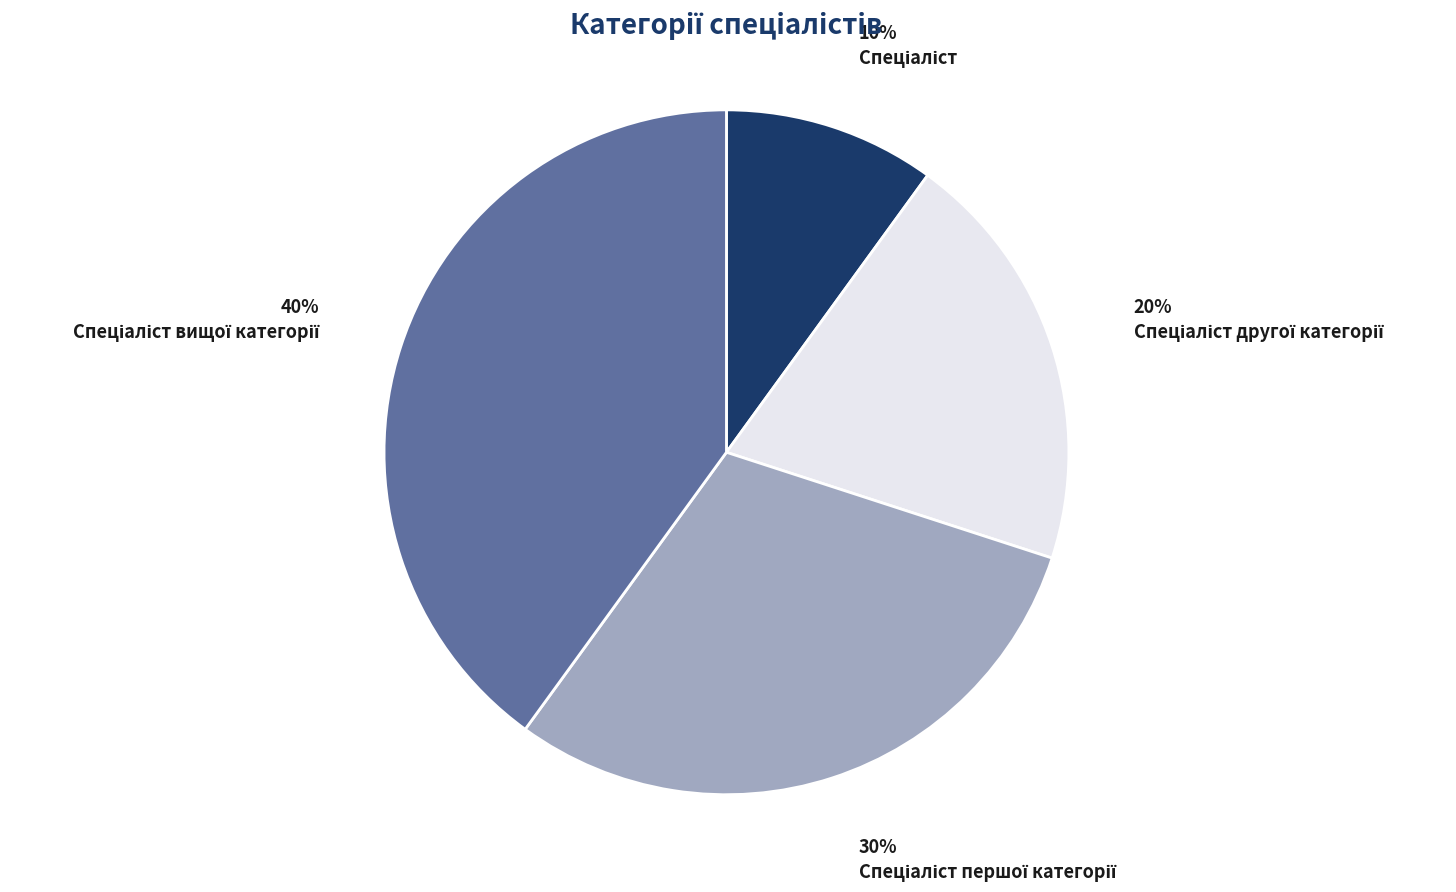

To the nearest percent, what is the average slice percentage?

25%